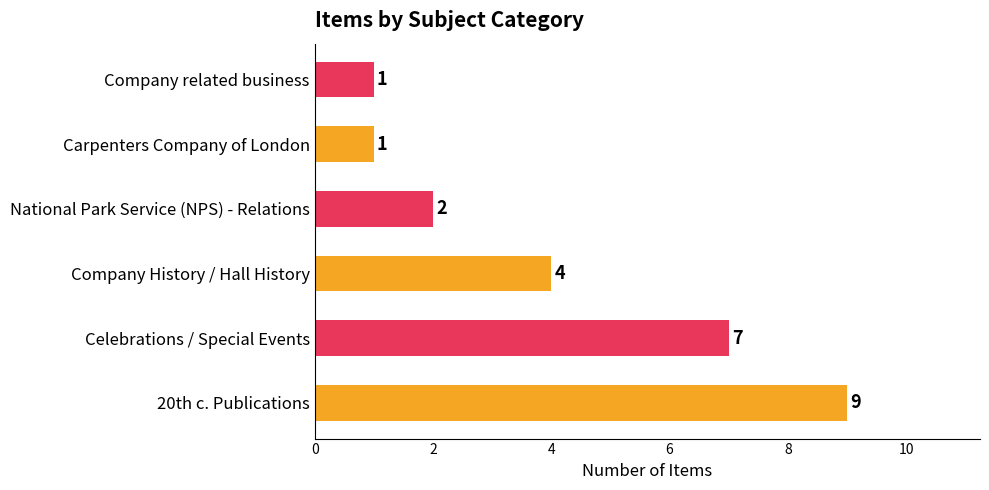

Are the bars grouped side by side (vs. stacked)?

No